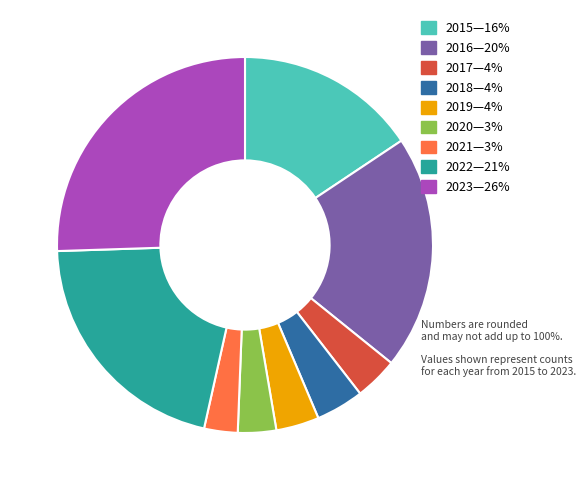

Is there a majority slice in this chart?

No